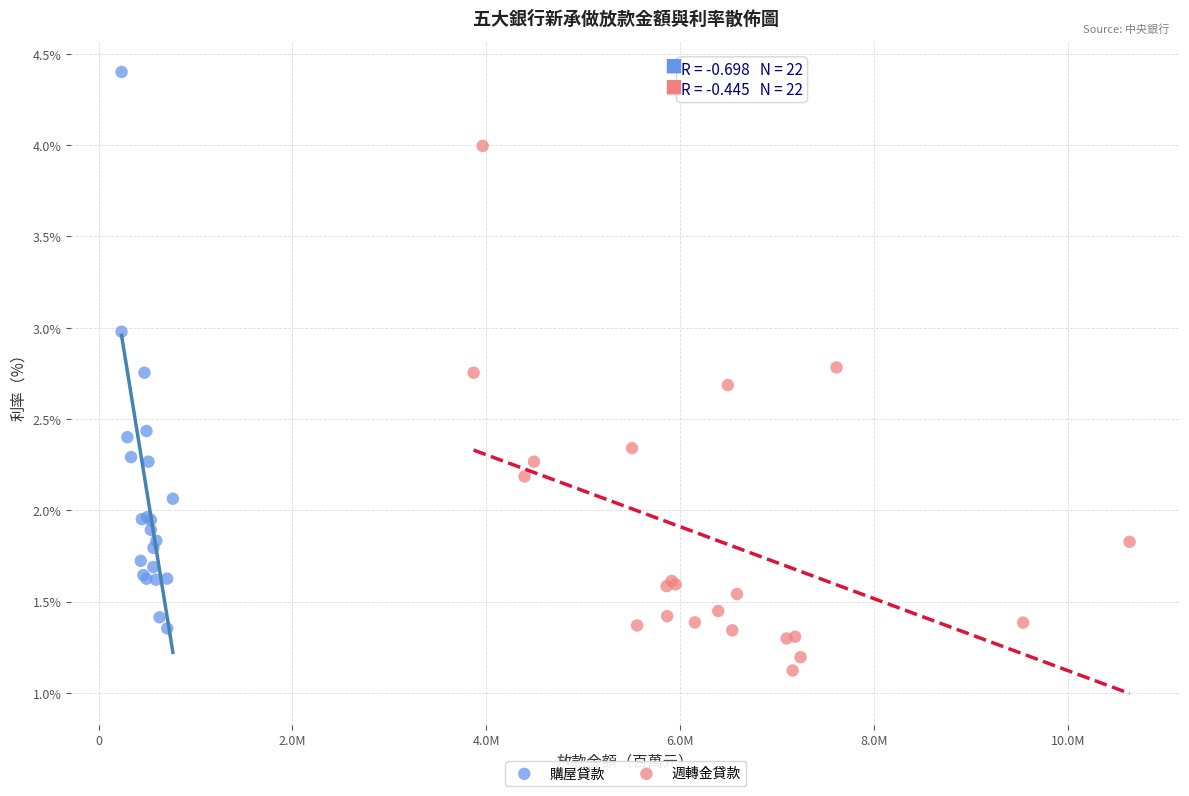

Which series has the largest Y range (max minus min)?

購屋貸款